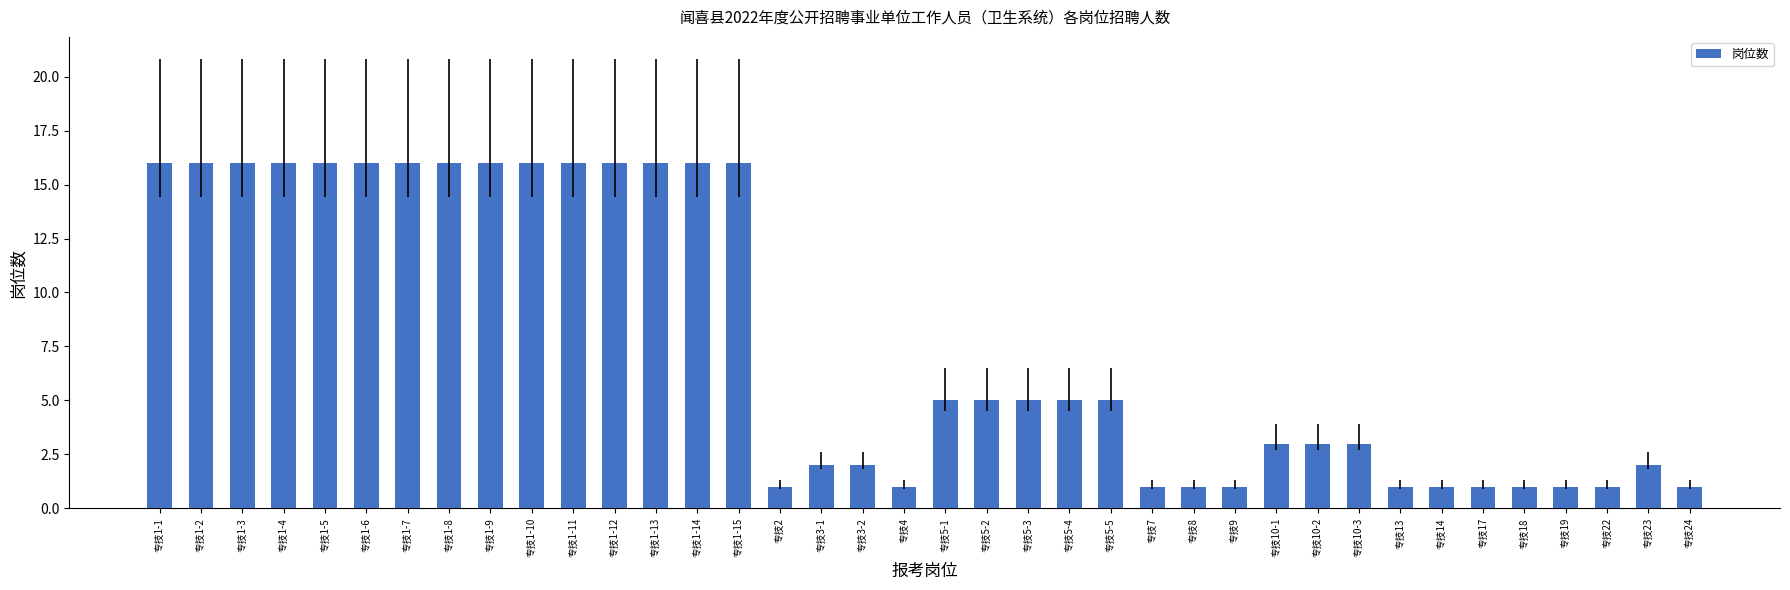

What is the difference between the second highest and second lowest values?

15